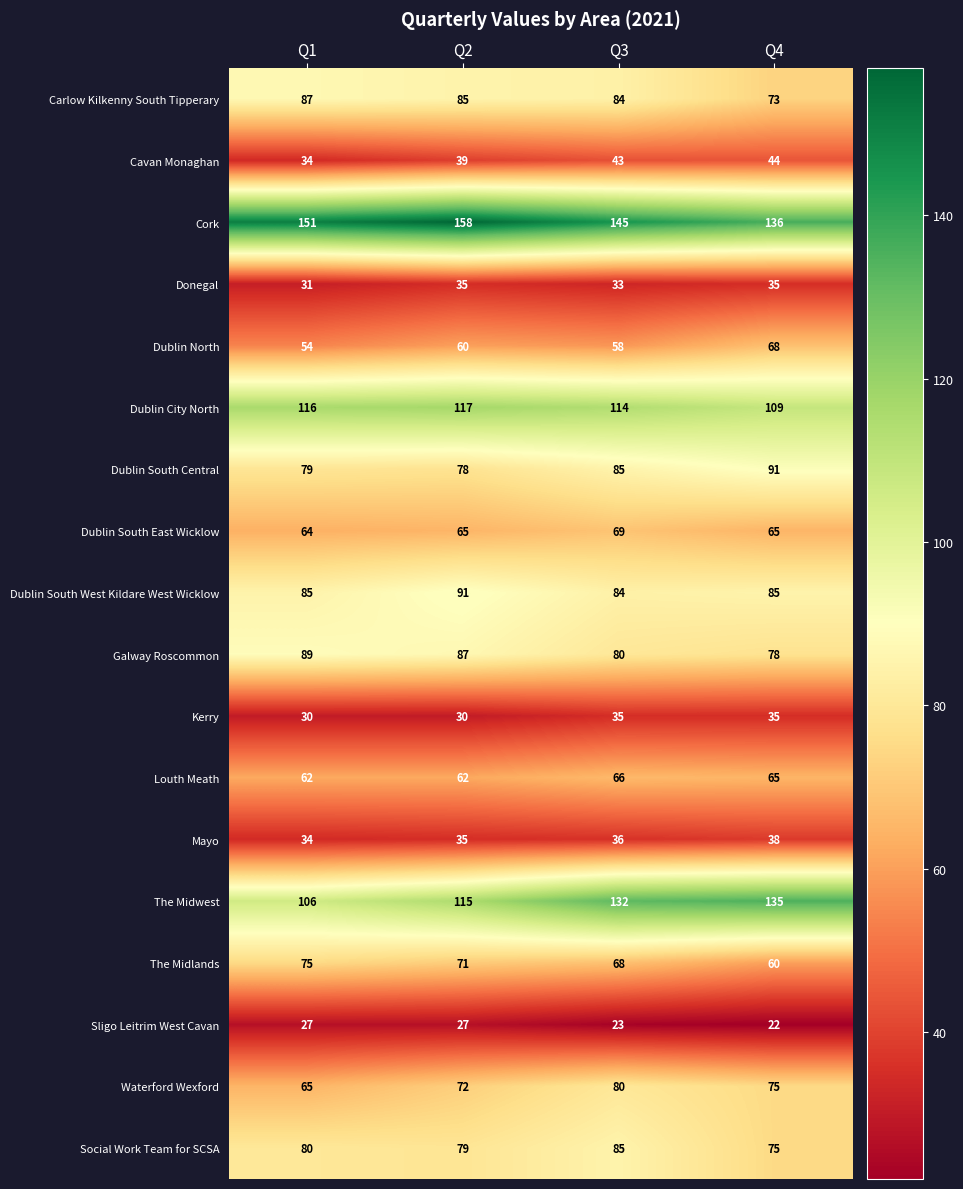

What is the maximum value shown in the chart?

158